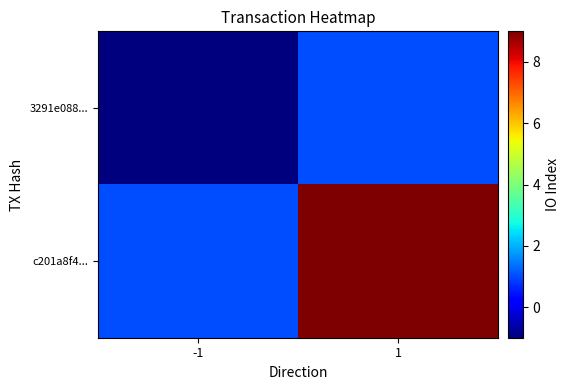

What is the minimum value shown in the chart?

-1